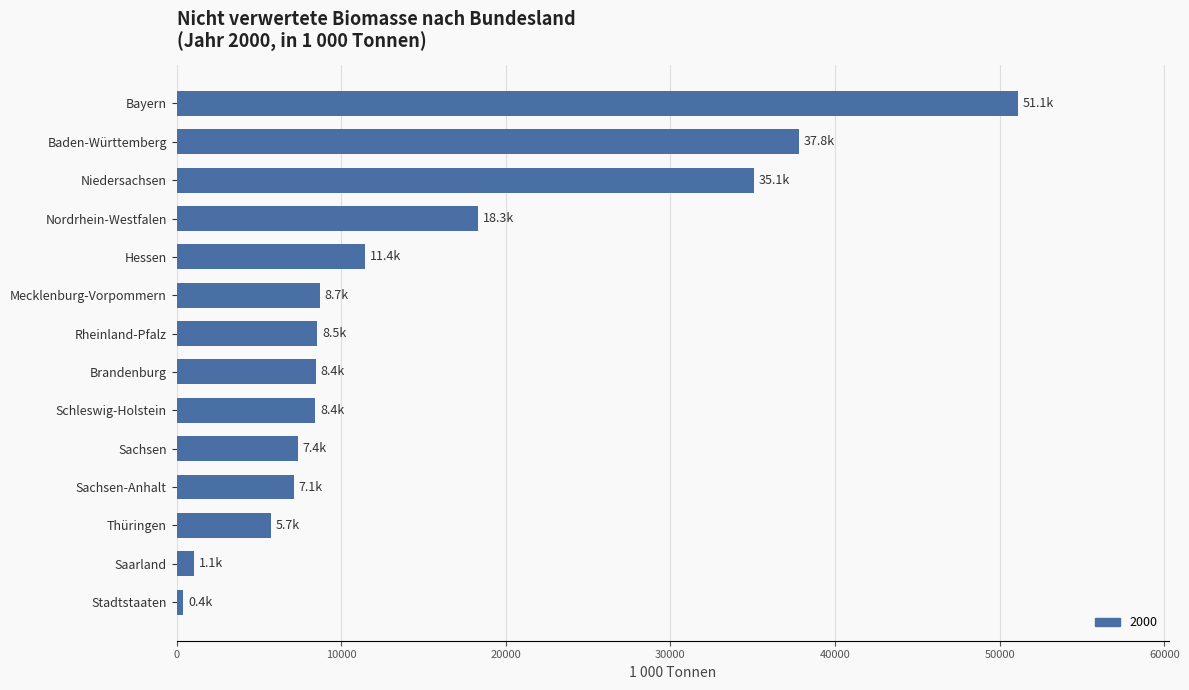

Where is the data nearest to the value 25738?

Nordrhein-Westfalen